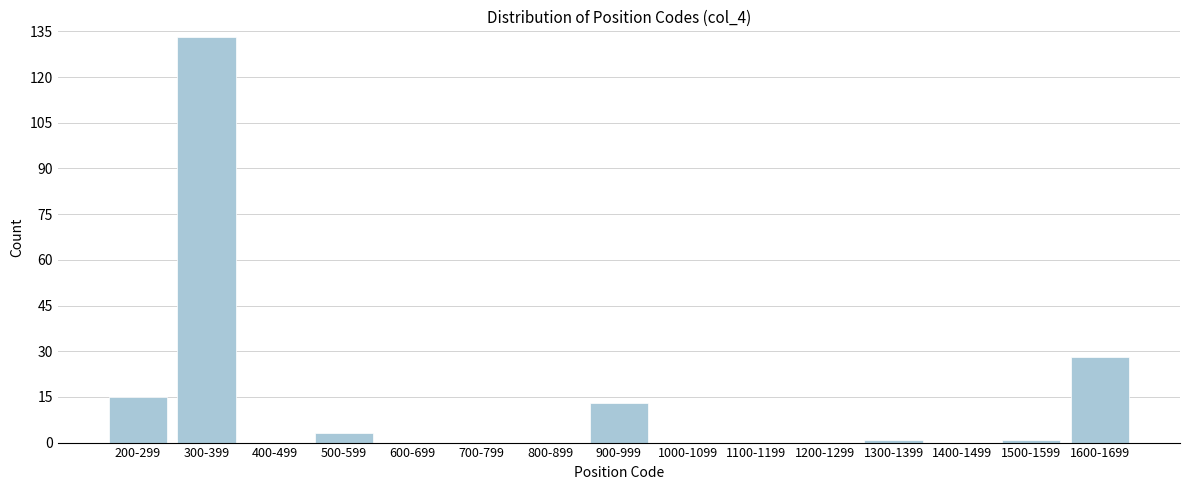

Reading right to left, extract all data points from this chart.

1600-1699=28	1500-1599=1	1400-1499=0	1300-1399=1	1200-1299=0	1100-1199=0	1000-1099=0	900-999=13	800-899=0	700-799=0	600-699=0	500-599=3	400-499=0	300-399=133	200-299=15